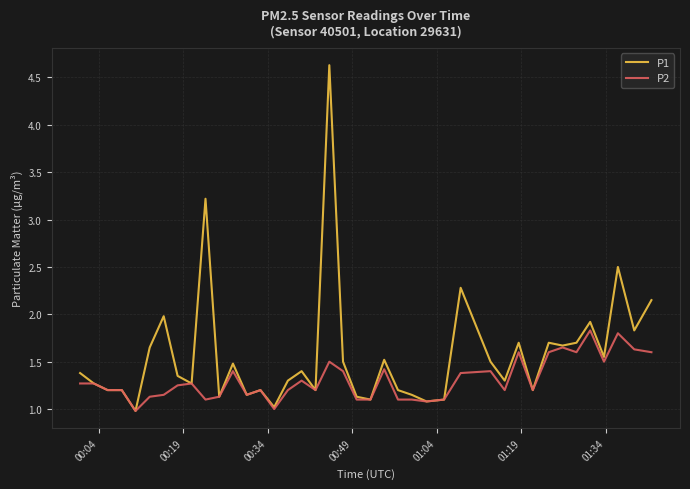

Which series has the widest spread of values?

P1